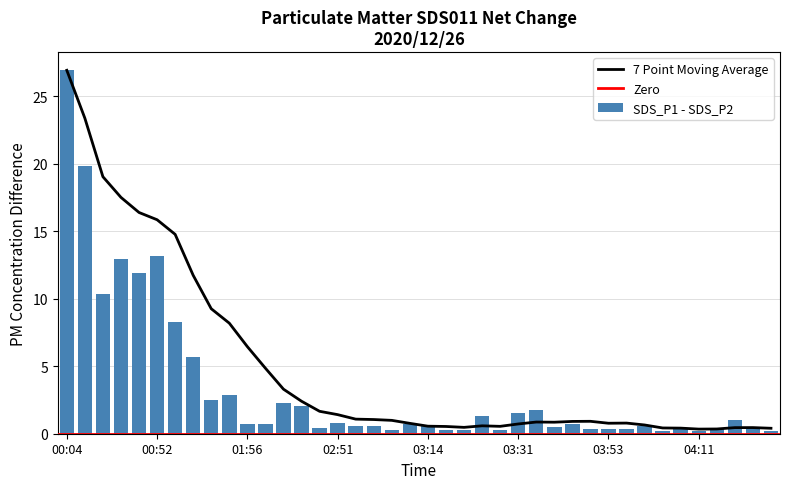

What is the sum of all SDS_P1 - SDS_P2 values?

135.3